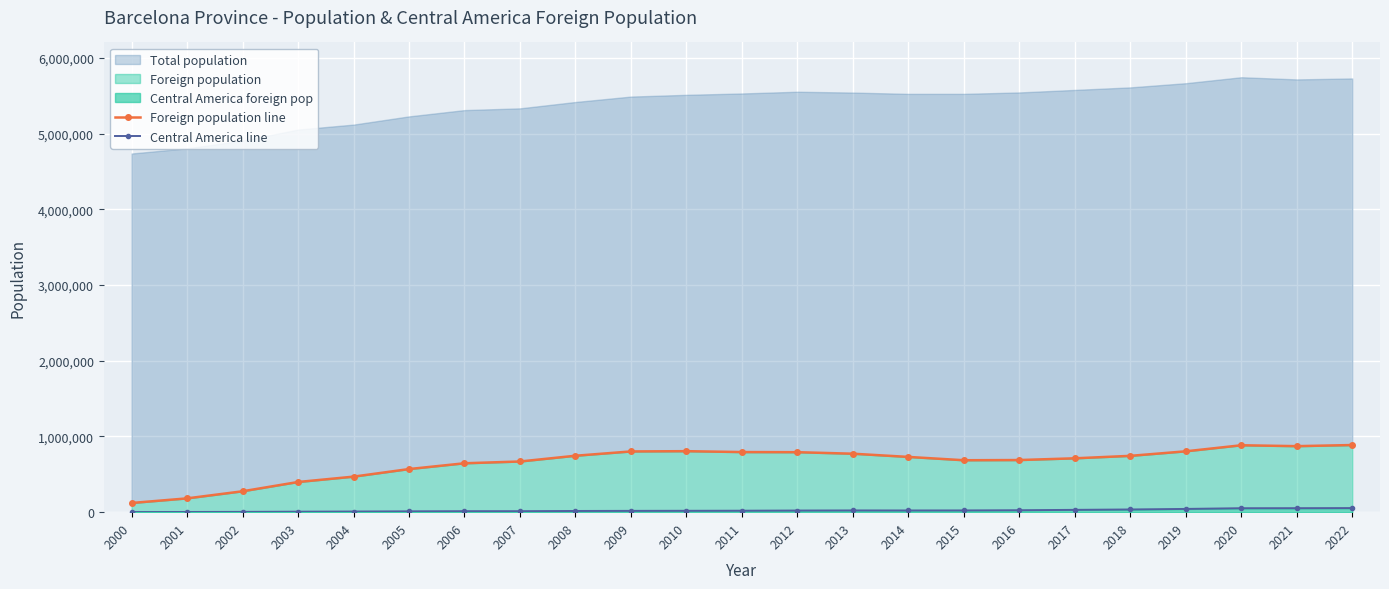

Is it true that Central America line equals 22614 at 2014?

True